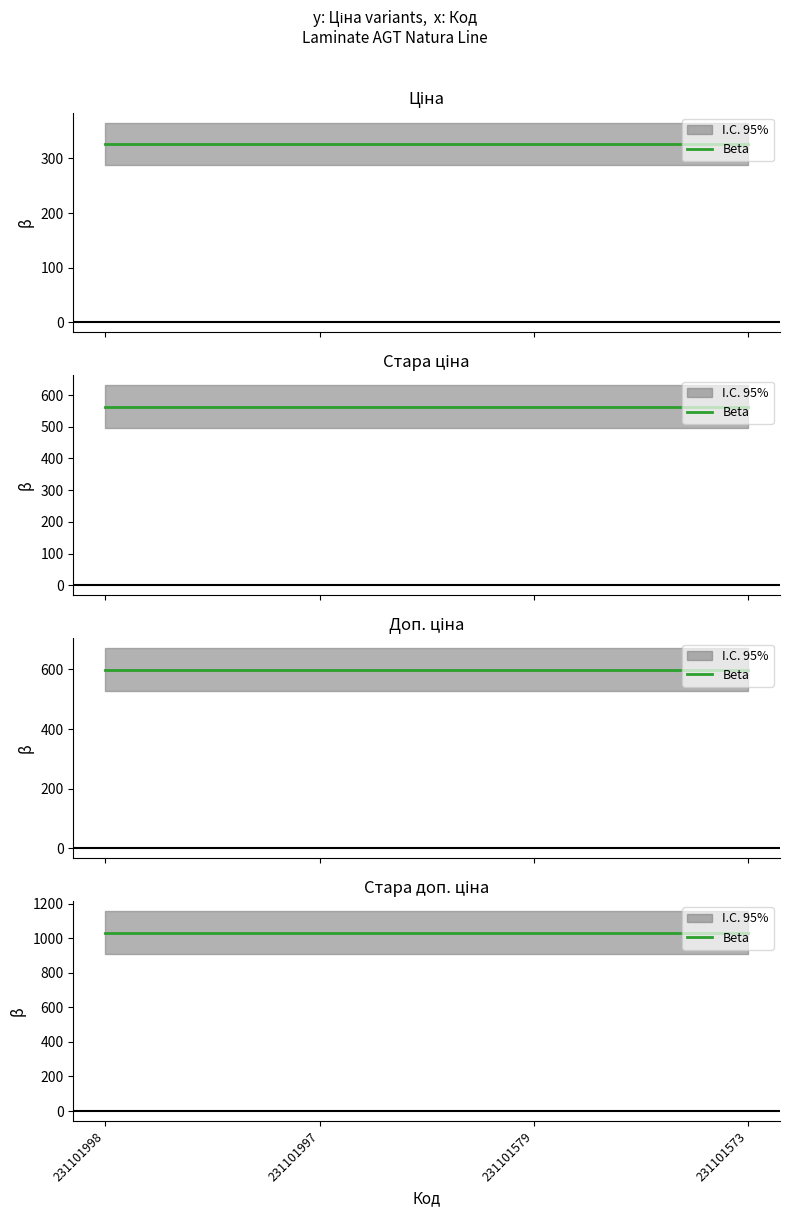

At which label is Стара доп. ціна closest to 1032?

231101998